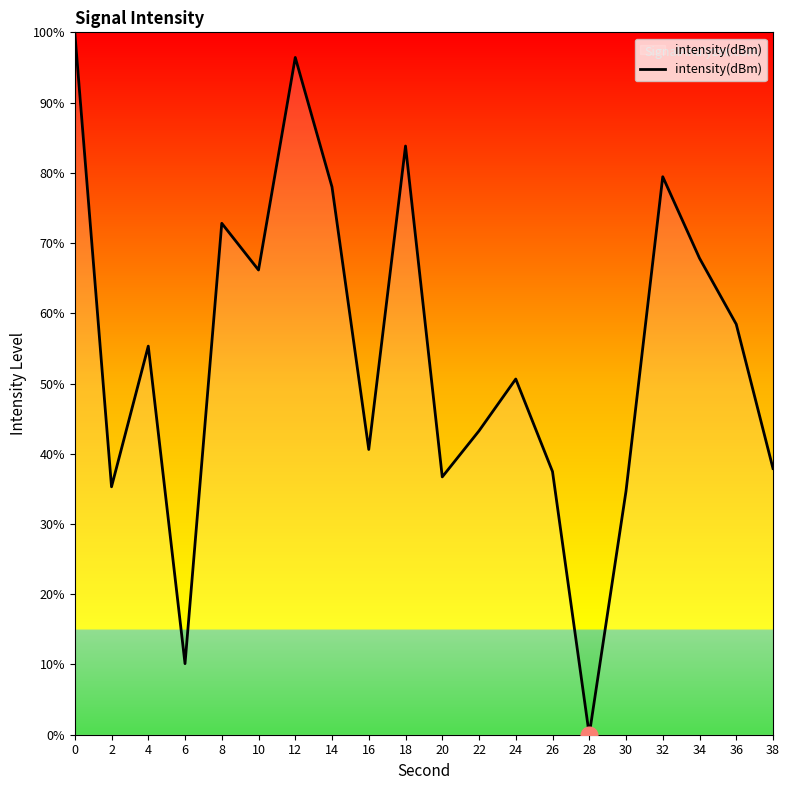

What is the change in value from 20 to 22?

+6.6